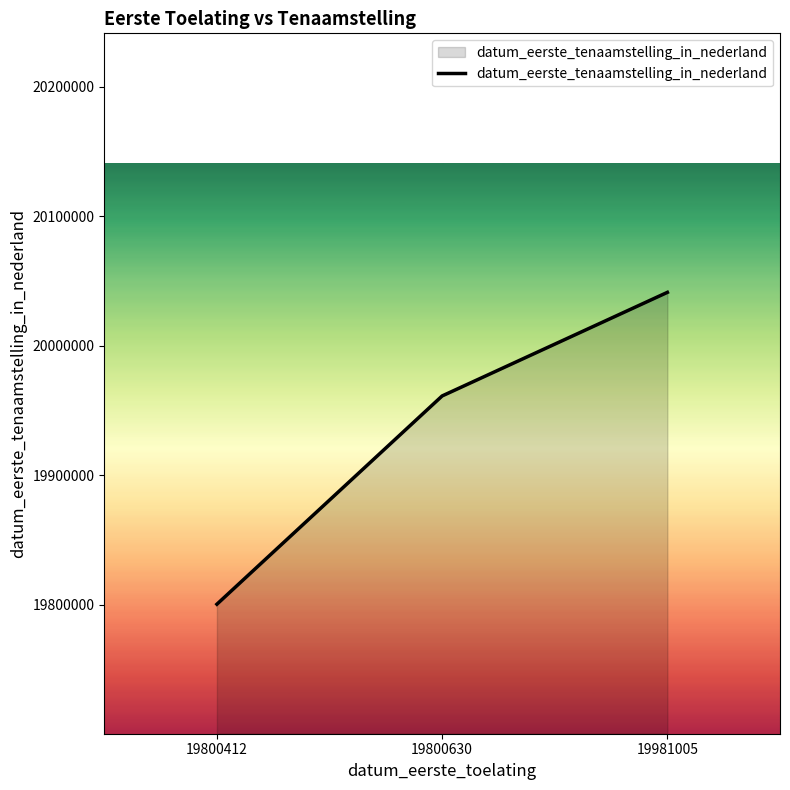

List the labels in order of value, smallest first.

19800412, 19800630, 19981005